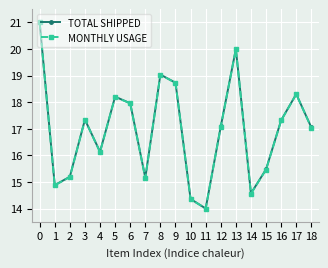

At how many categories does at least one series exceed 18?

6